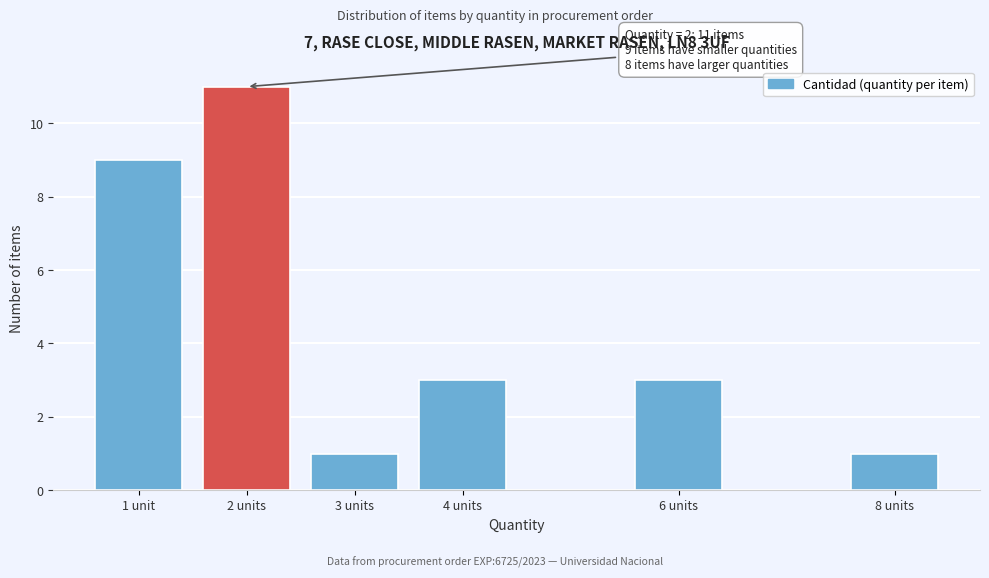

Reading left to right, list all the values displayed in this chart.

1 unit=9	2 units=11	3 units=1	4 units=3	6 units=3	8 units=1